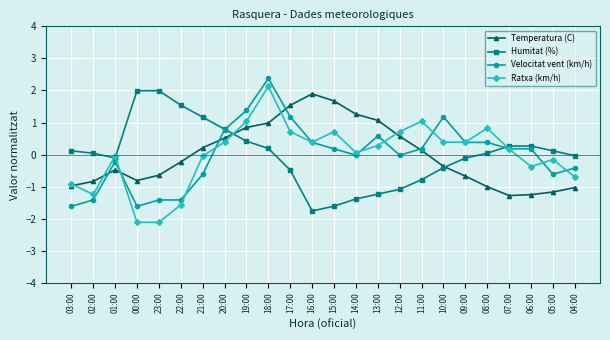

What is the label of the 23rd point from the left?

05:00